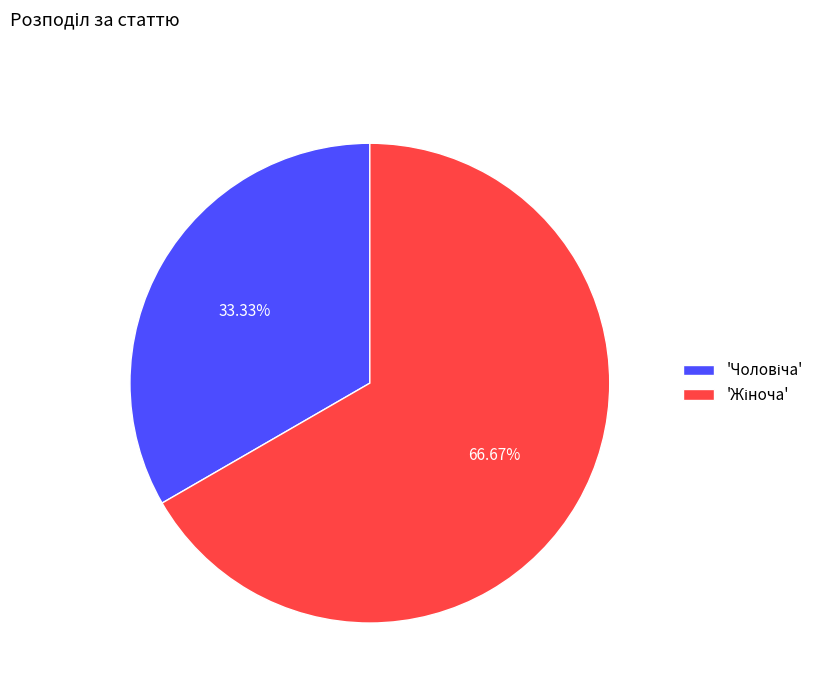

Is there a majority slice in this chart?

Yes